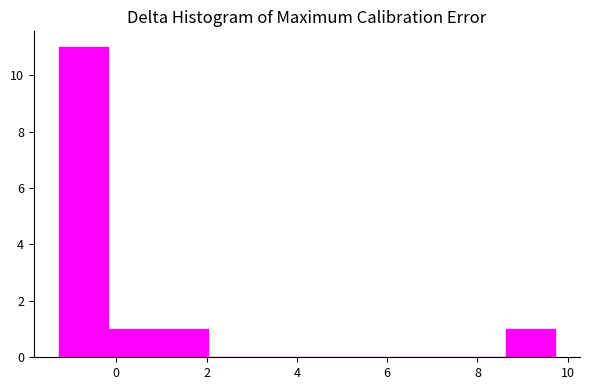

Reading left to right, transcribe this chart: for each bar, give the range it covers on the x-axis and its height. Neither the bar edges nor the heights are printed on the chart, so give them approximately, as read against the axes.

-1.2 to -0.2: 11
-0.2 to 1.0: 1
1.0 to 2.0: 1
2.0 to 3.2: 0
3.2 to 4.2: 0
4.2 to 5.4: 0
5.4 to 6.4: 0
6.4 to 7.6: 0
7.6 to 8.6: 0
8.6 to 9.8: 1